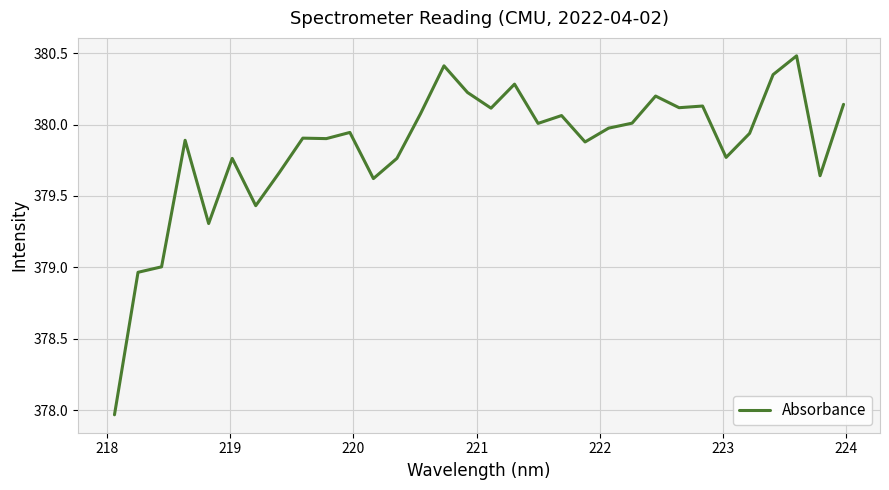

What is the maximum value shown in the chart?

380.5